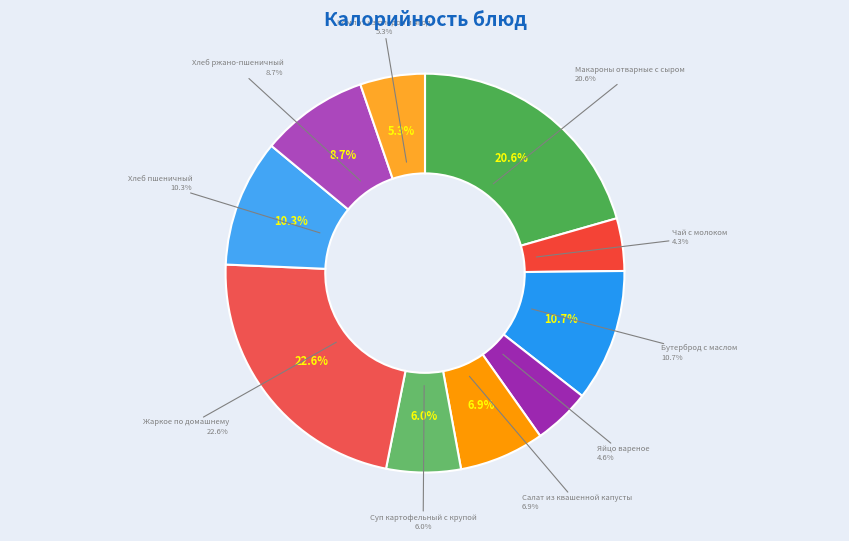

To the nearest percent, what is the combined percentage of Яйцо вареное and Чай с молоком?

9%